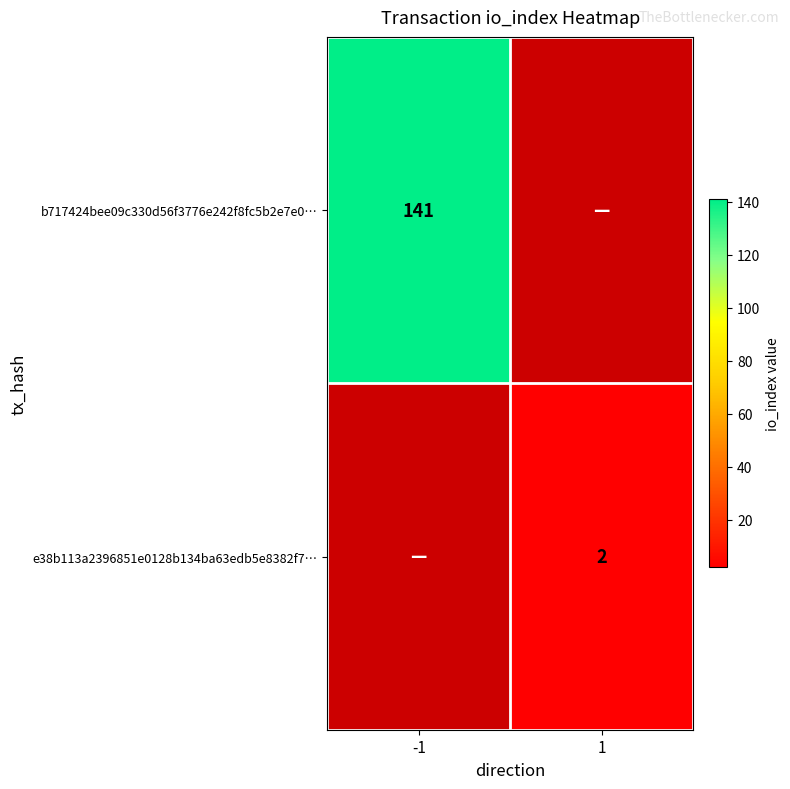

Is it true that b717424bee09c330d56f3776e242f8fc5b2e7e0… equals 94 at -1?

False